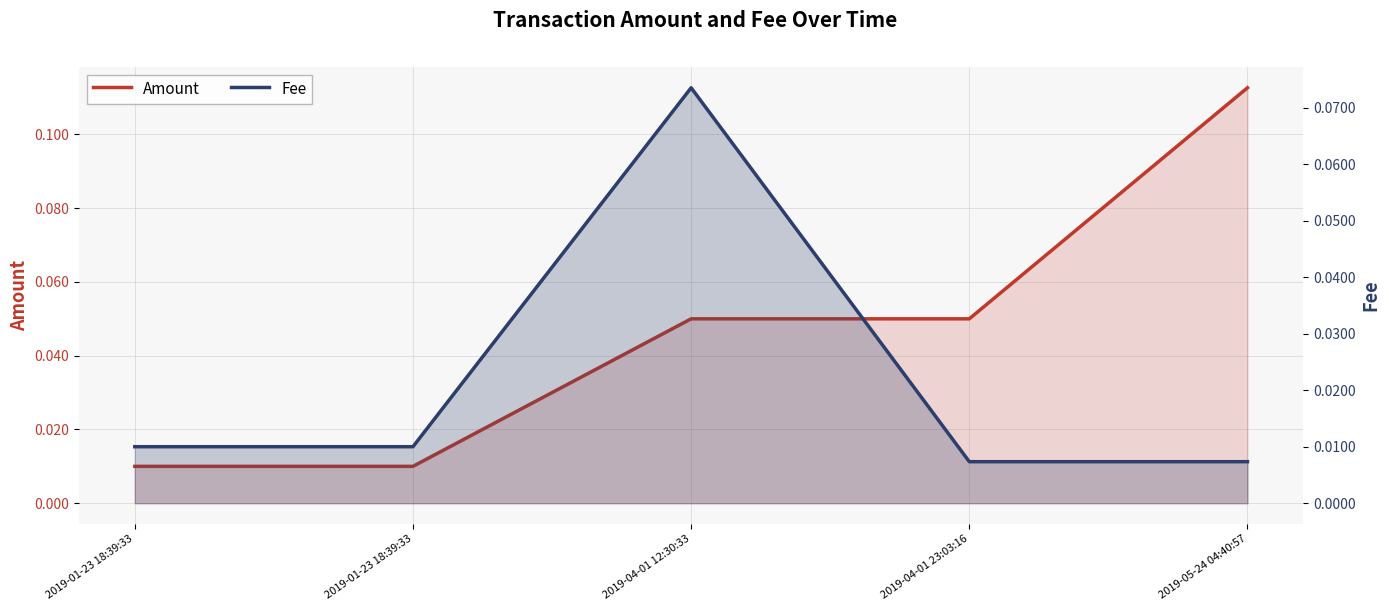

Reading right to left, transcribe all the data shown in this chart.

Amount: 2019-05-24 04:40:57=0.1	2019-04-01 23:03:16=0.1	2019-04-01 12:30:33=0.1	2019-01-23 18:39:33=0.0	2019-01-23 18:39:33=0.0
Fee: 2019-05-24 04:40:57=0.0	2019-04-01 23:03:16=0.0	2019-04-01 12:30:33=0.1	2019-01-23 18:39:33=0.0	2019-01-23 18:39:33=0.0